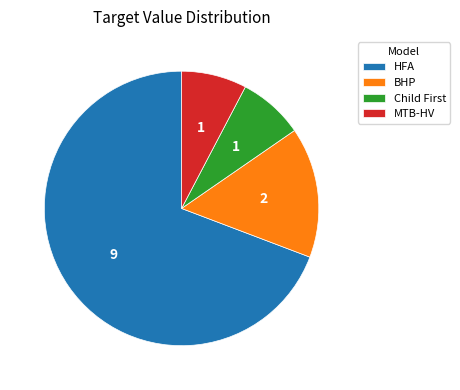

Which category has the biggest portion of the pie?

HFA